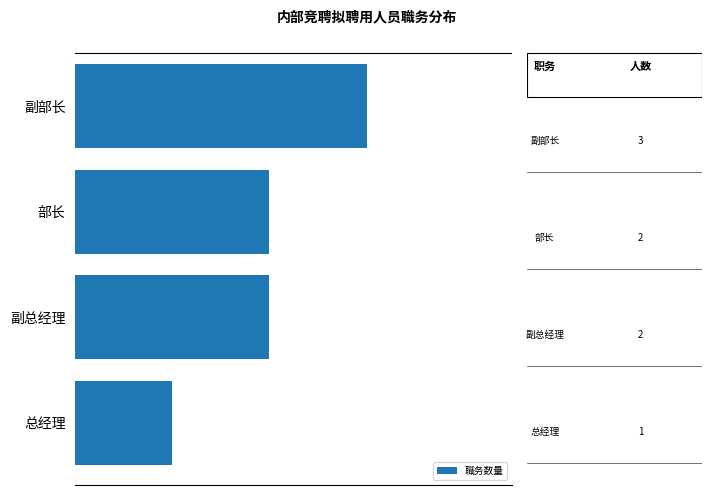

What is the difference between the maximum and second lowest values?

1